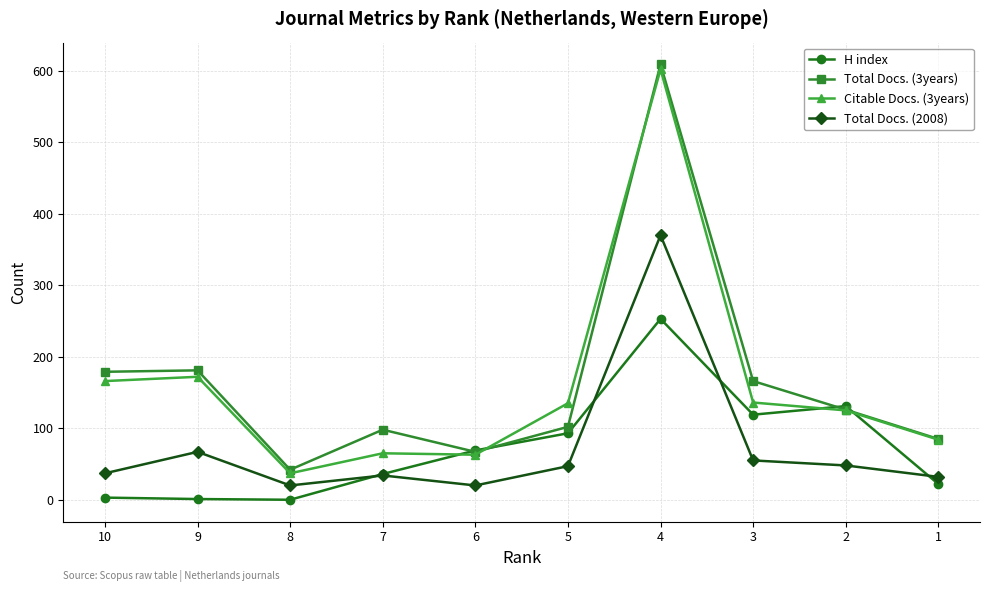

What is the minimum value for Total Docs. (2008)?

20